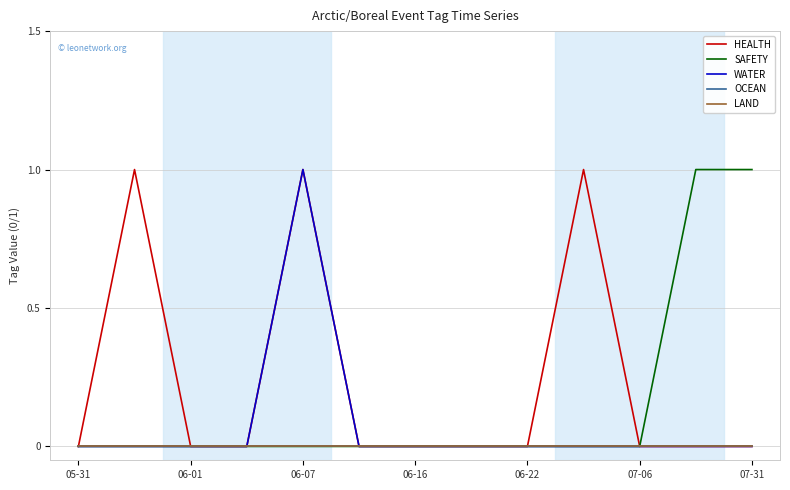

Does the chart display data point markers on the line(s)?

No